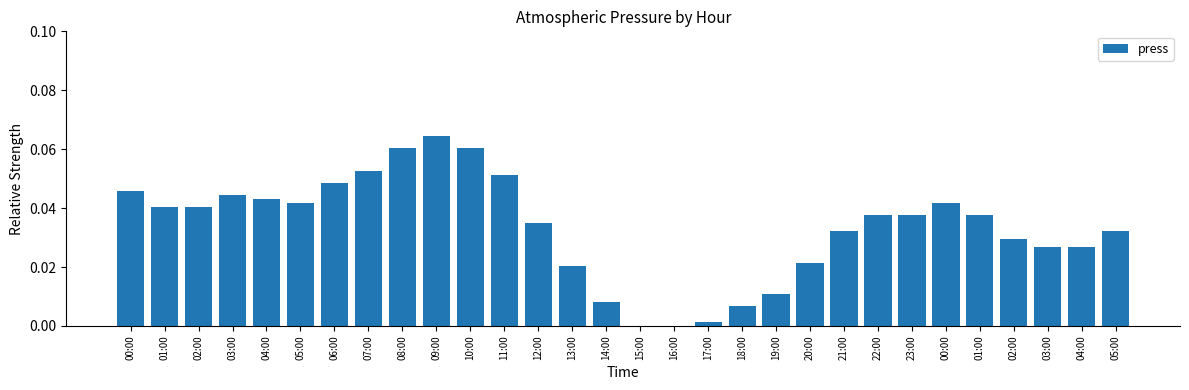

What is the label of the 12th bar from the right?

18:00